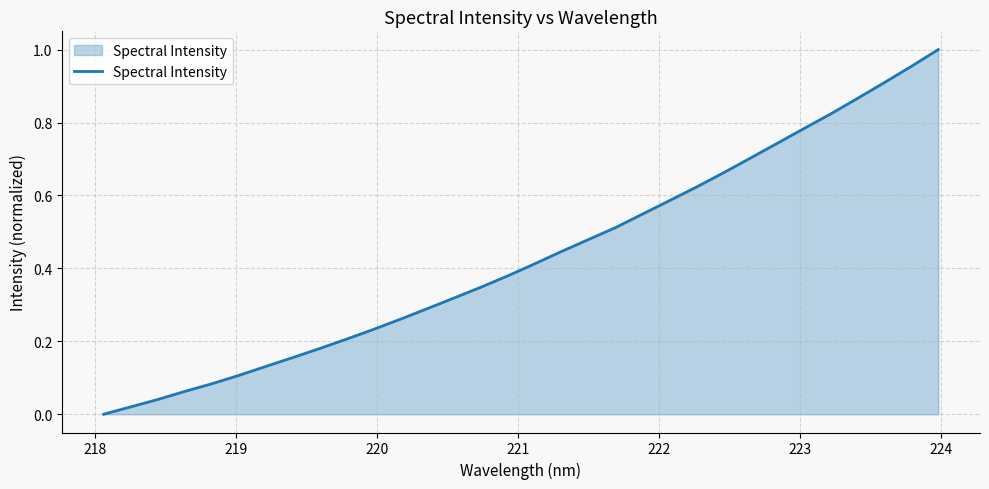

How many lines are shown in the chart?

1